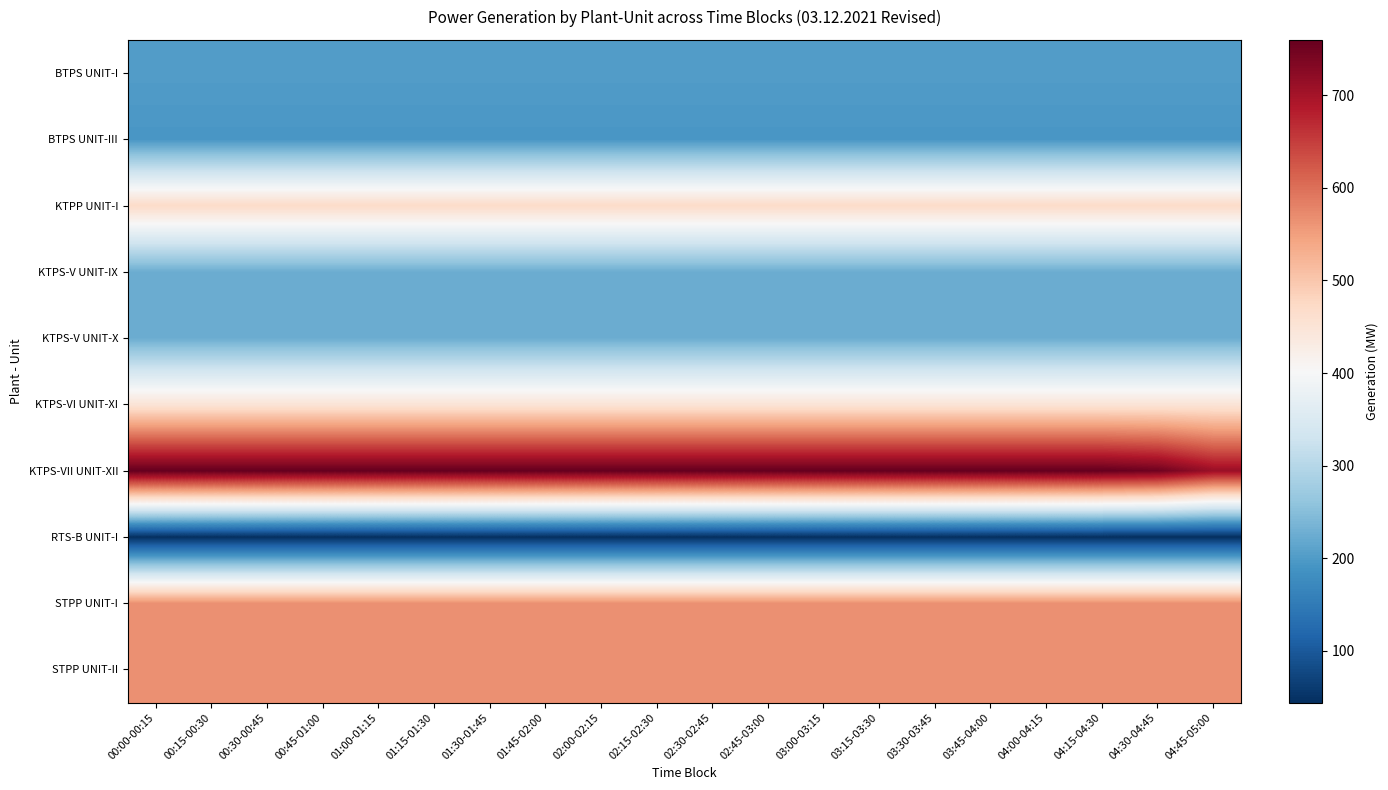

Which category has the lowest value across all series?

00:00-00:15